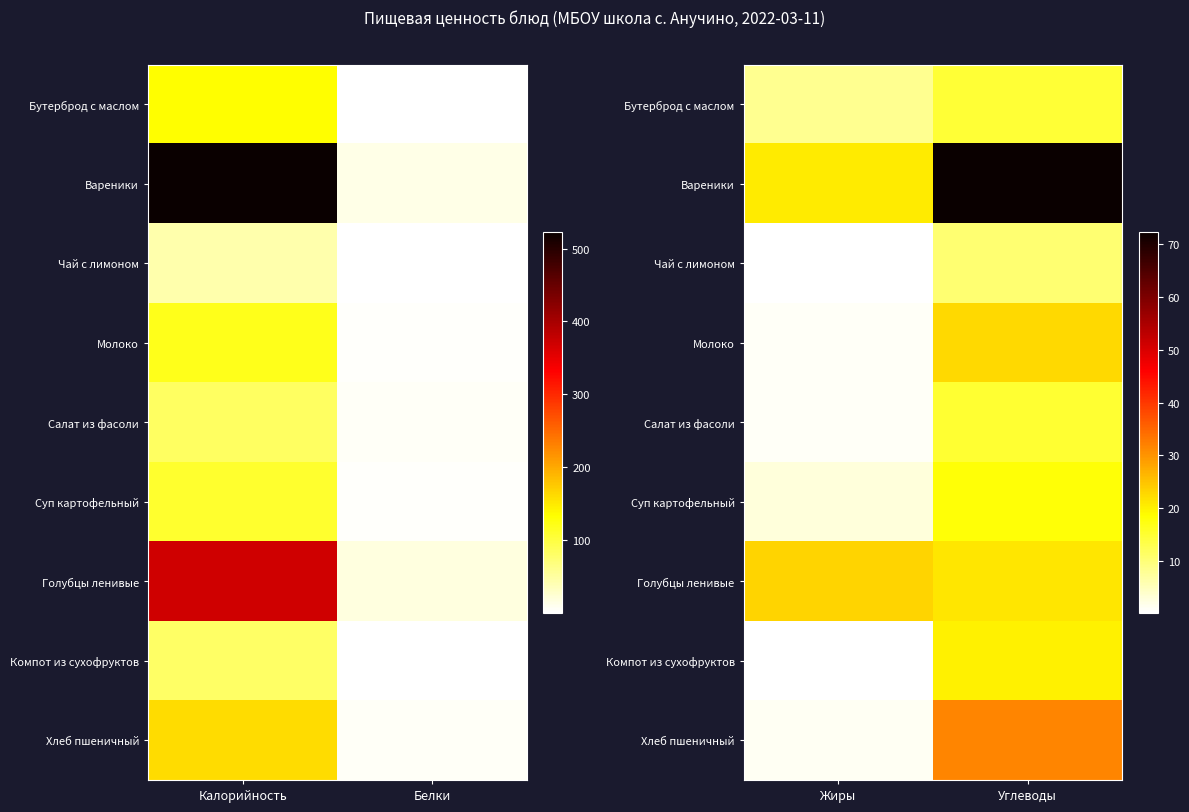

The Суп картофельный series shows 5.2 at Жиры. True or false?

False